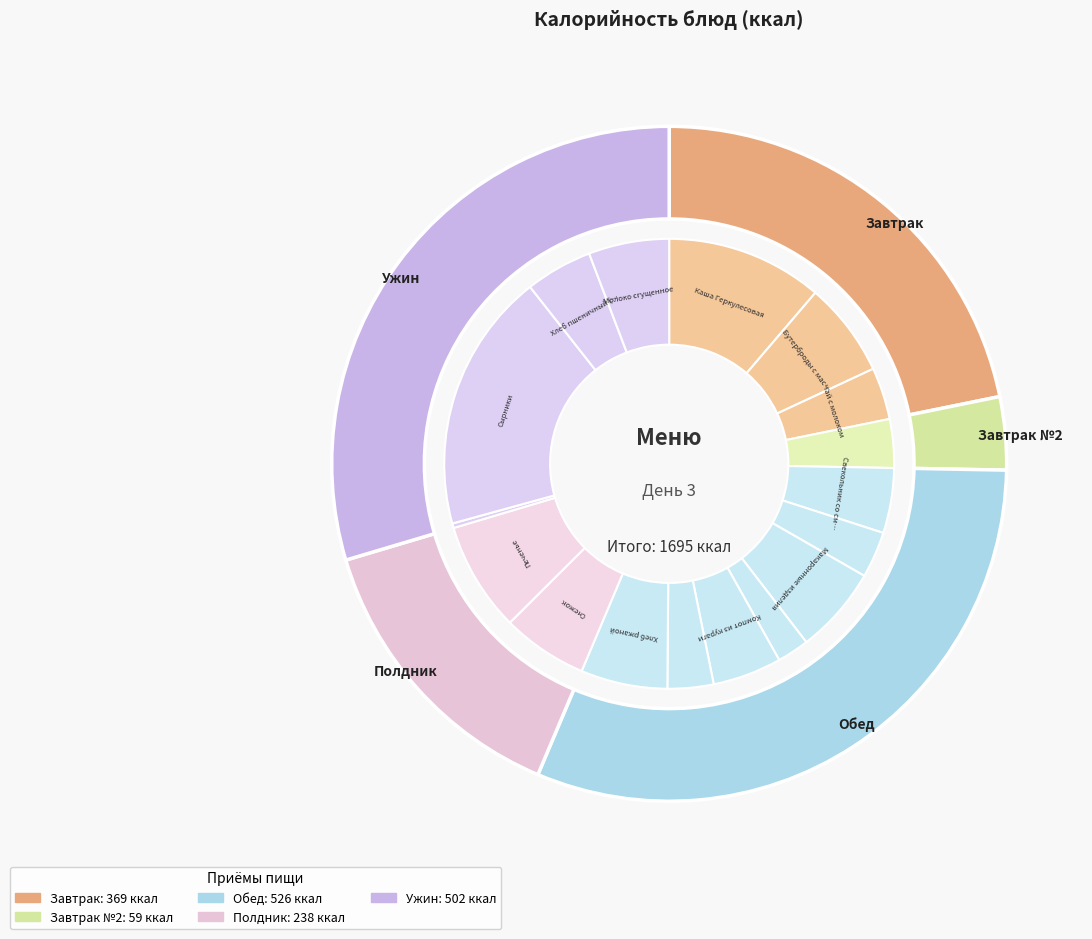

What portion of the pie excludes Икра кабачковая?

97.7%